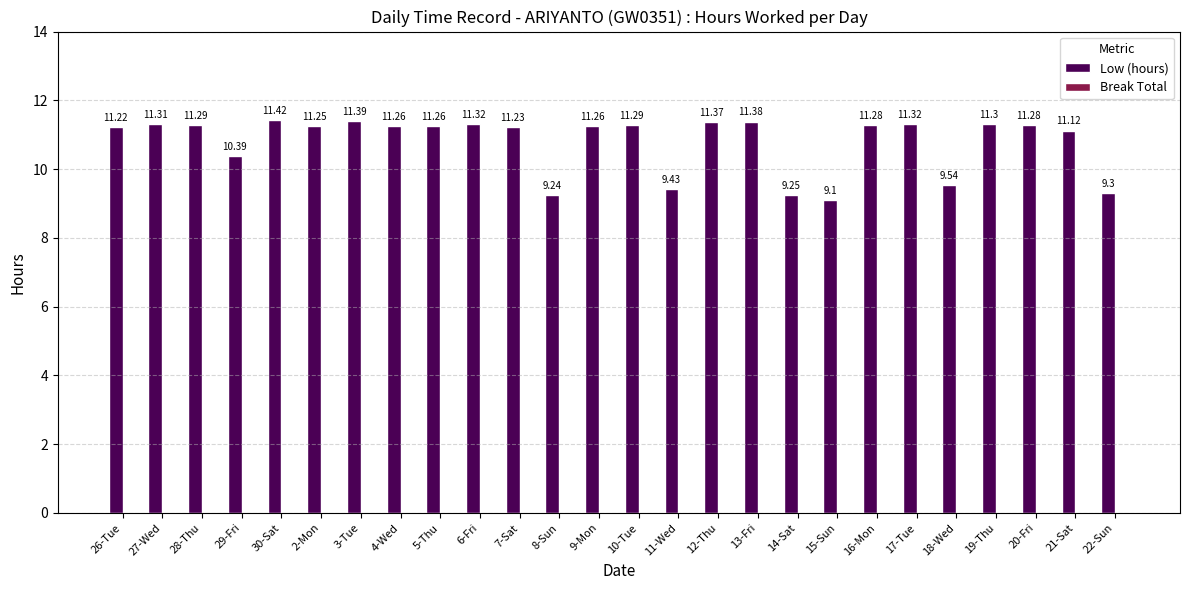

Between 9-Mon and 3-Tue, which is larger?

3-Tue